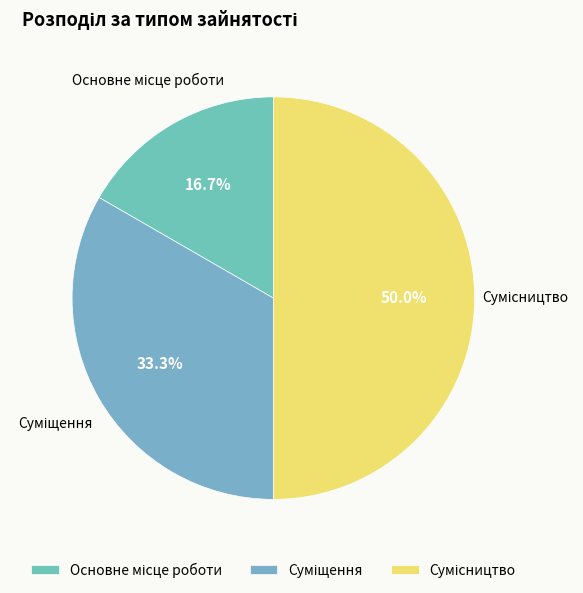

What portion of the pie excludes Сумісництво?

50.0%